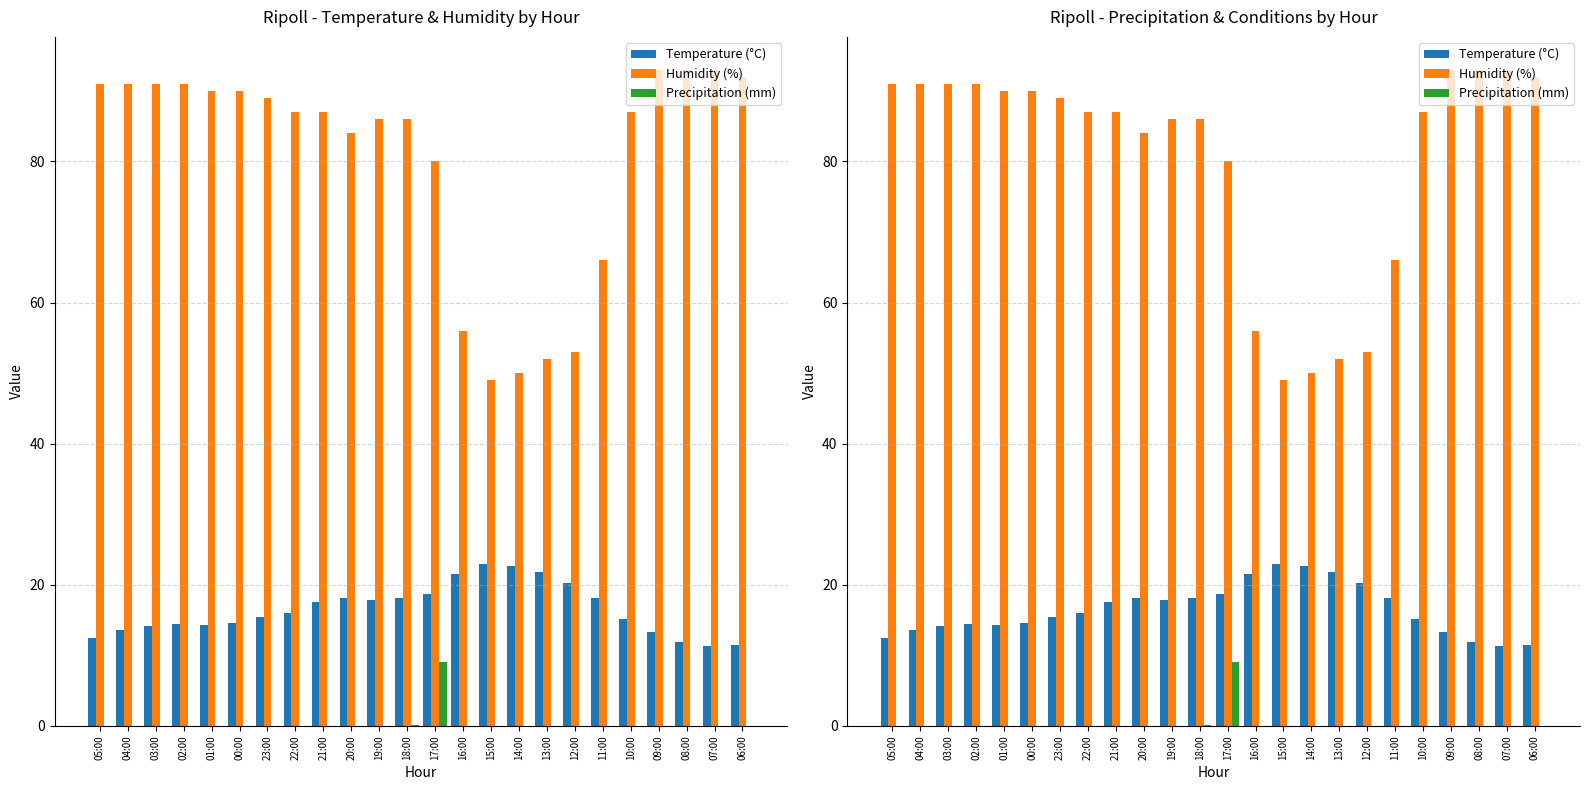

What is the label of the 16th bar from the left?

14:00